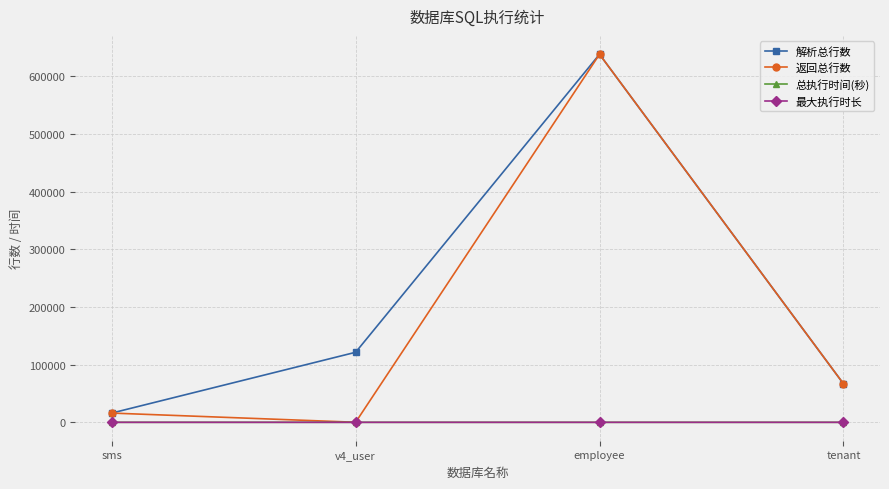

List the series in order of their peak value, lowest first.

总执行时间(秒), 最大执行时长, 解析总行数, 返回总行数